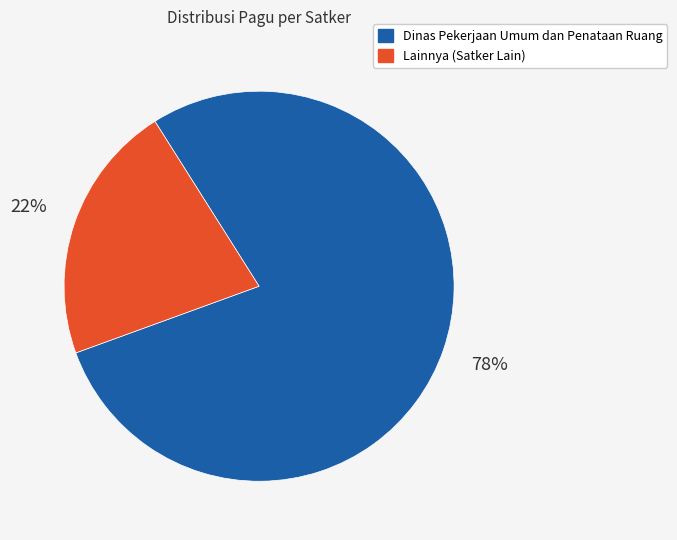

Is there any slice that represents more than half of the pie?

Yes